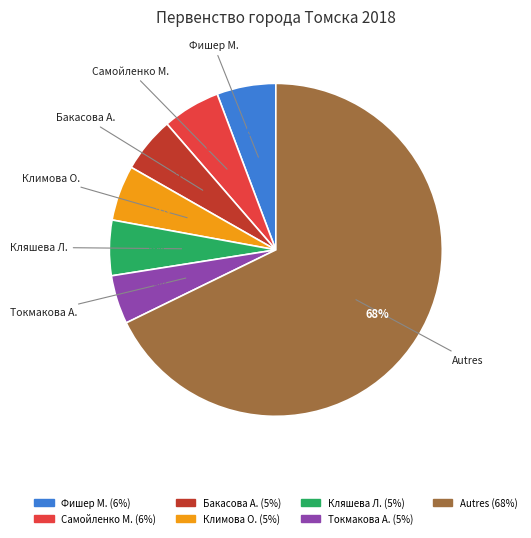

To the nearest percent, what is the difference between the largest and smallest slice percentages?

63%